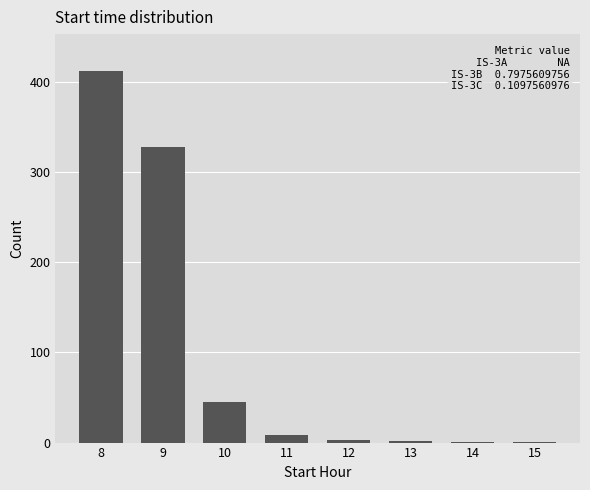

True or false: the data shows 3 at 12.

True